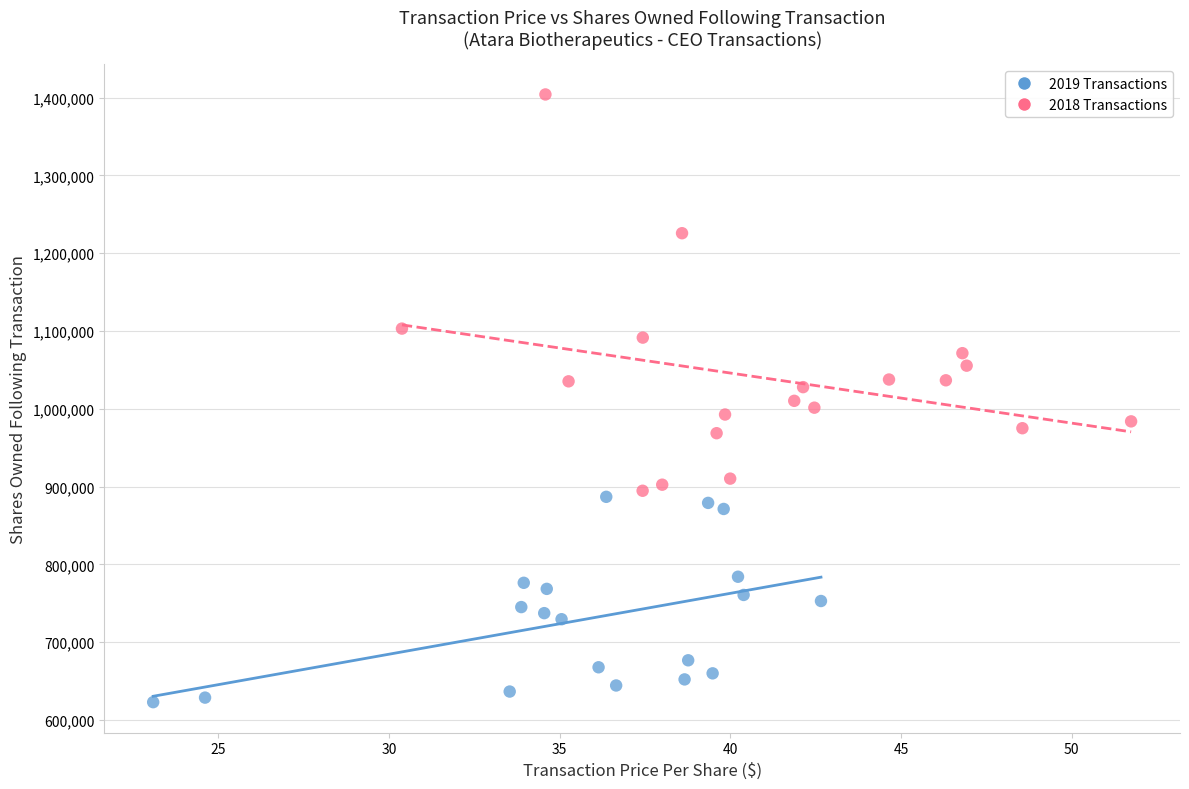

Which series has the largest Y range (max minus min)?

2018 Transactions